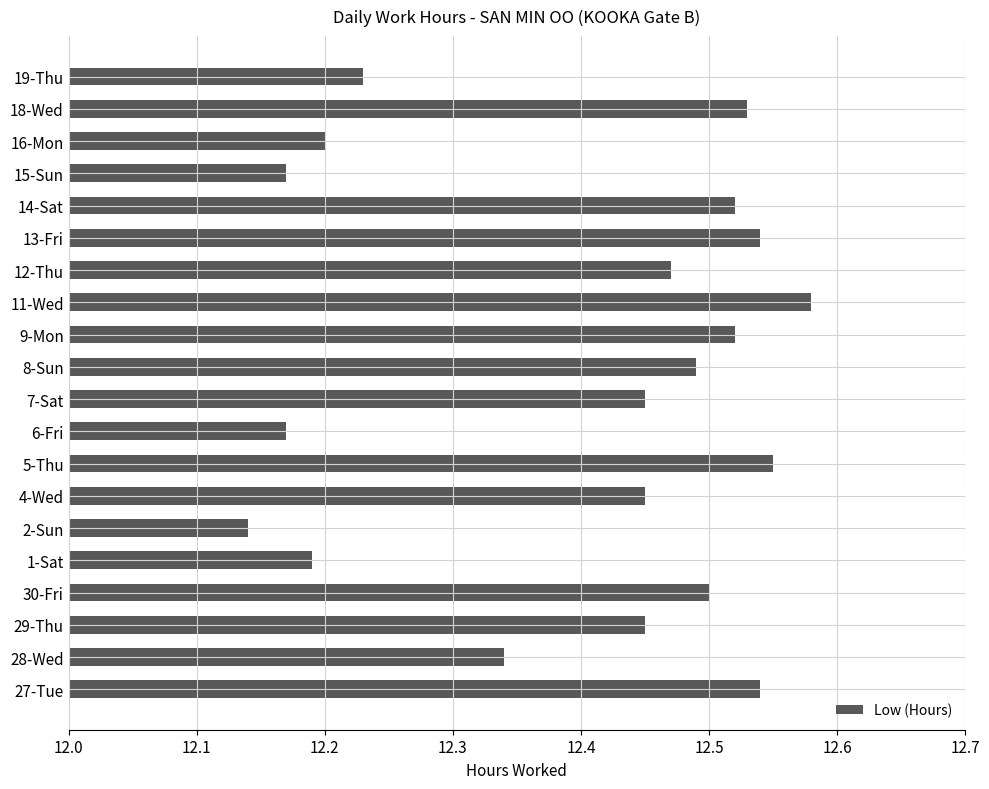

Between 28-Wed and 5-Thu, which is larger?

5-Thu